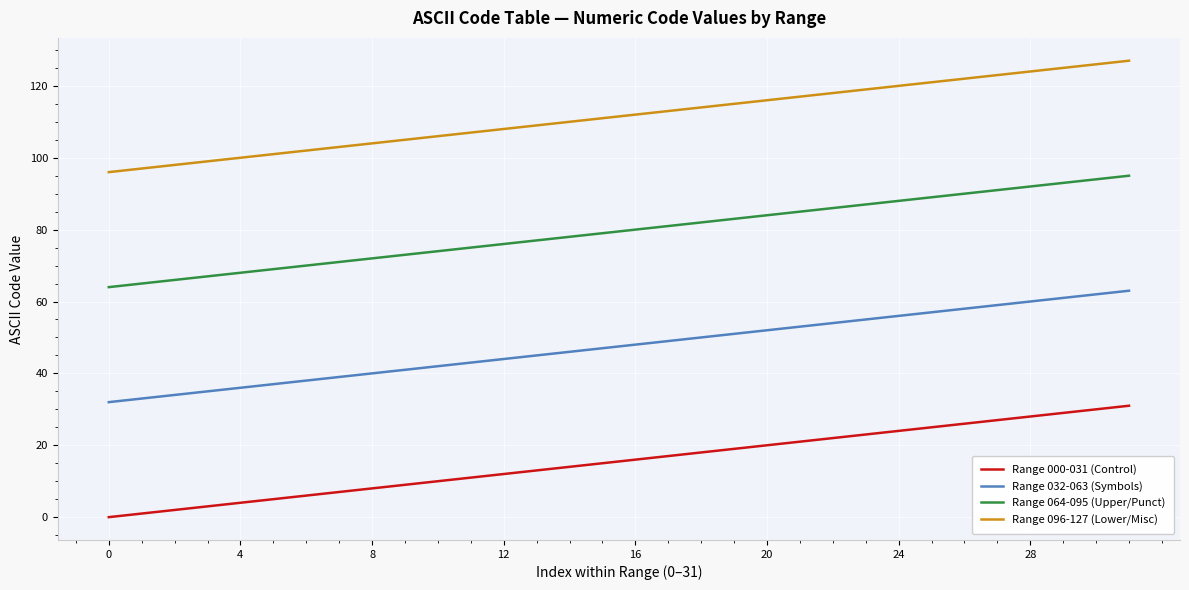

Is this an area chart (filled region under the line)?

No